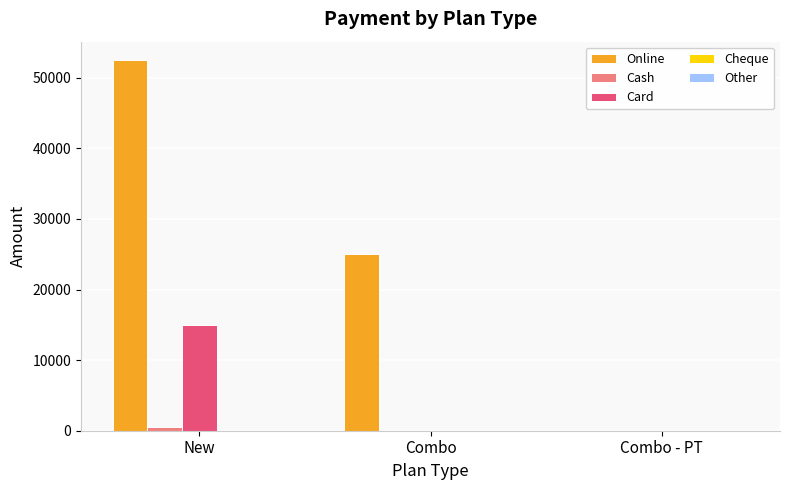

How many series are shown in this chart?

3